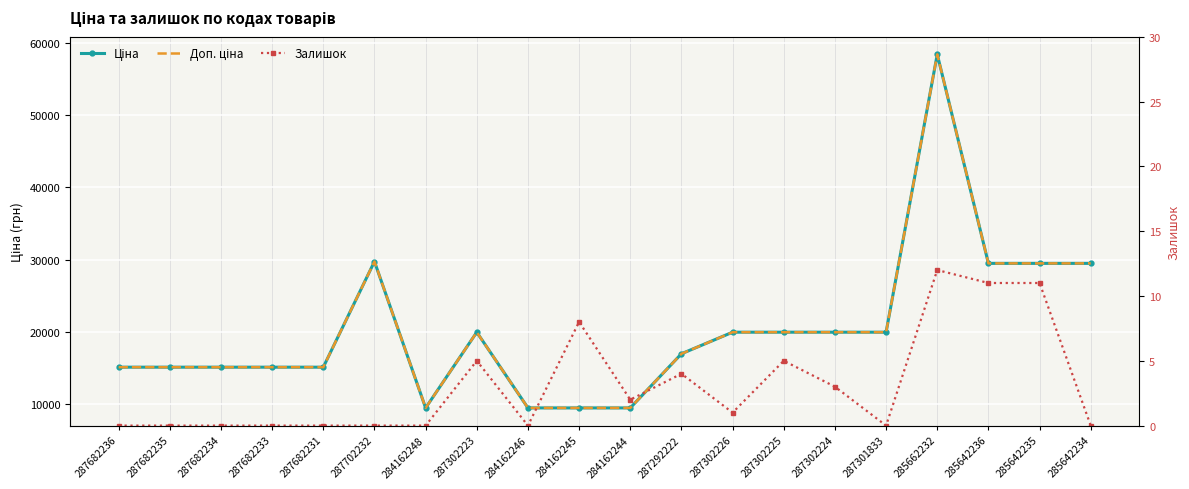

How many lines are shown in the chart?

3